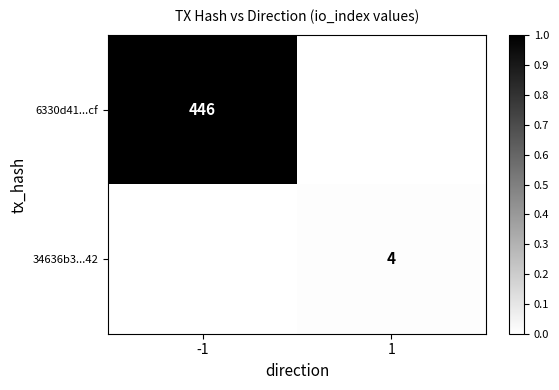

Which category has the highest value in the 6330d41...cf series?

-1